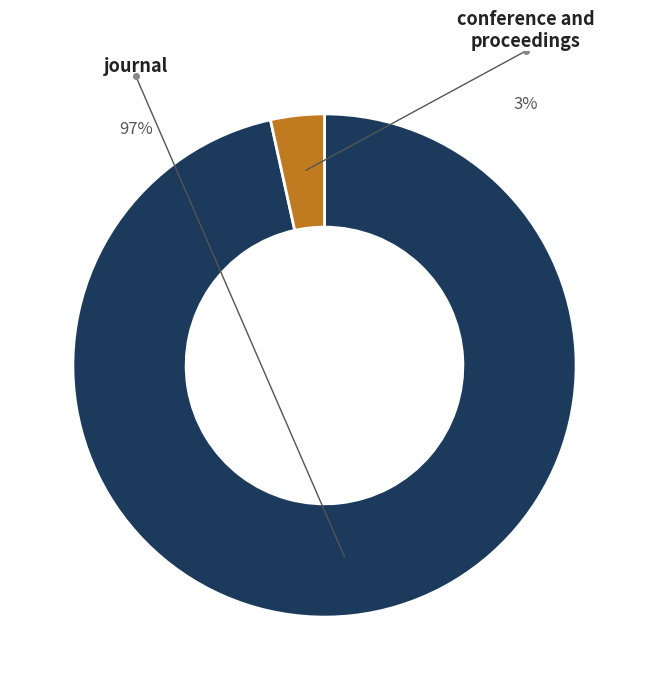

Between journal and conference and proceedings, which is larger?

journal